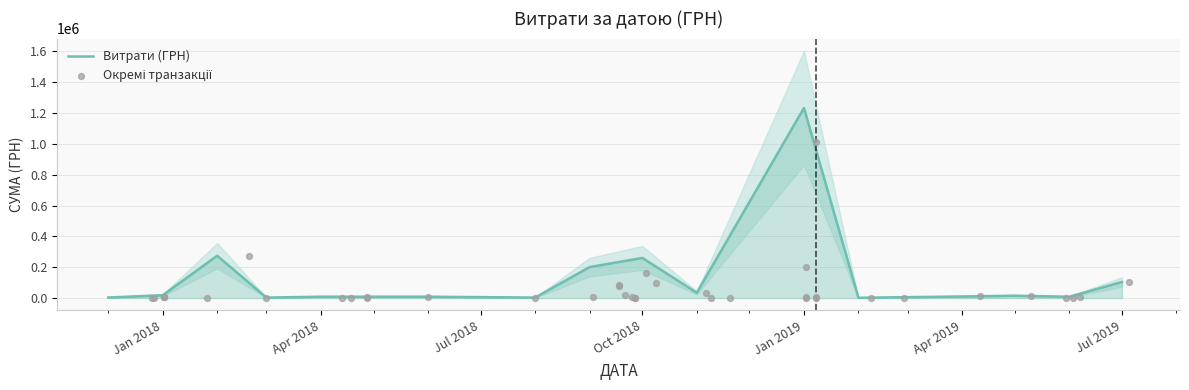

What is the change in value from 06.11.2018 to 01.08.2018?

-27964.0